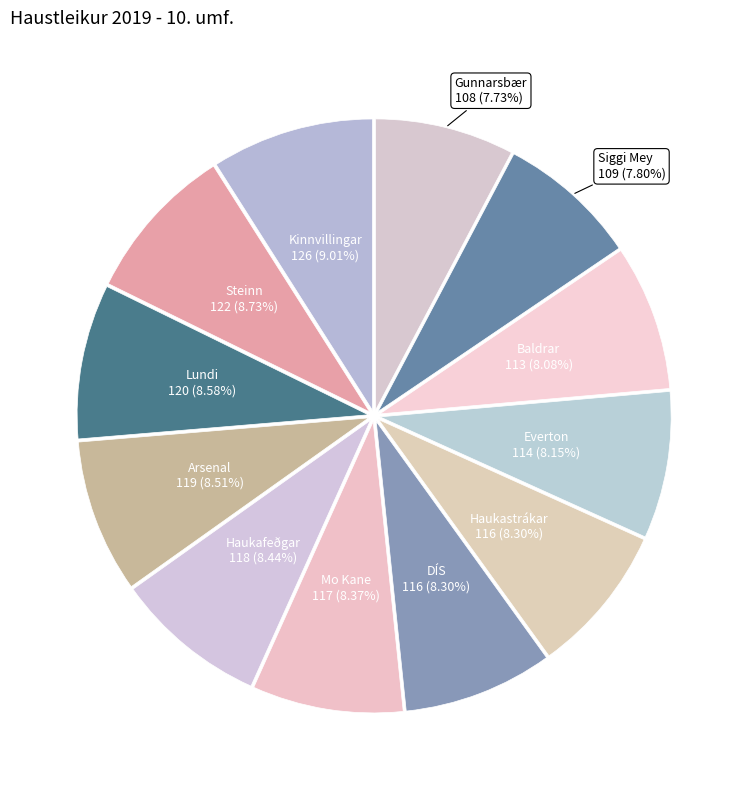

Approximately how many times larger is the value at Haukastrákar compared to Steinn?

1.0